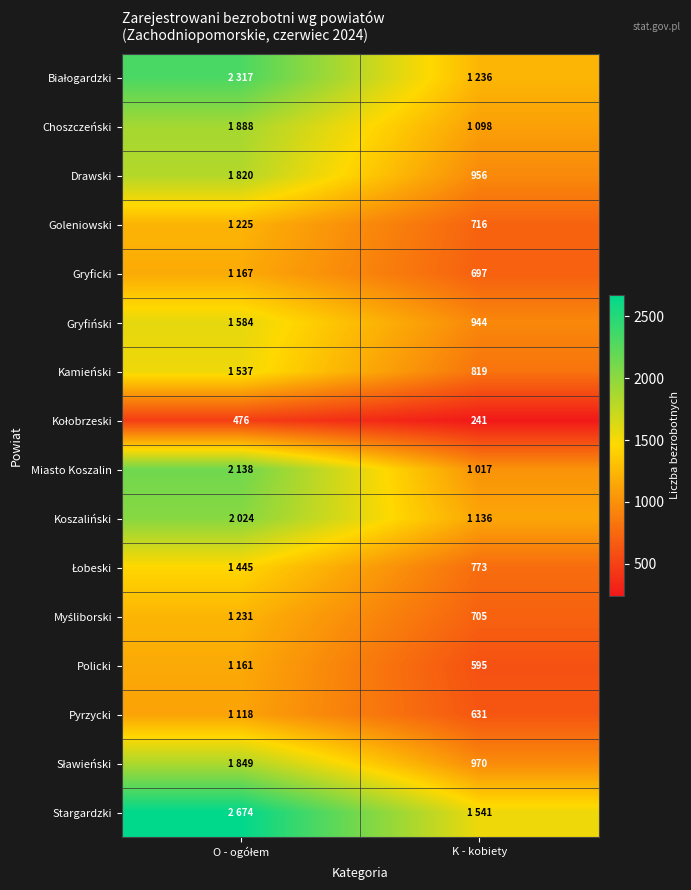

At which category is the sum across all series the highest?

O - ogółem